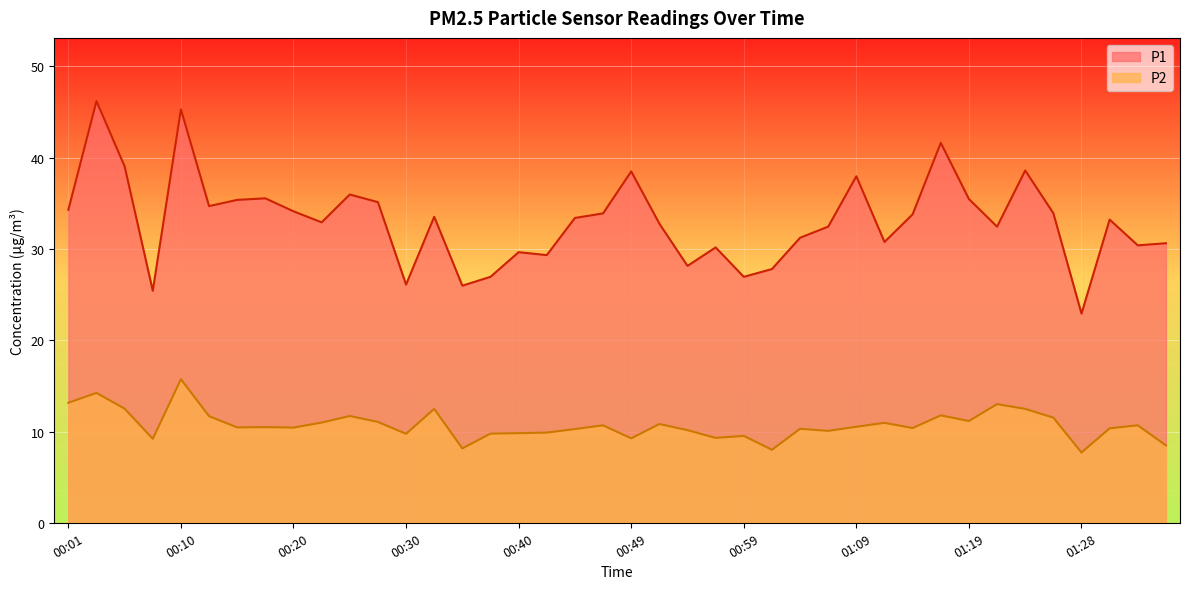

Rank the series by their maximum value, from lowest to highest.

P2, P1